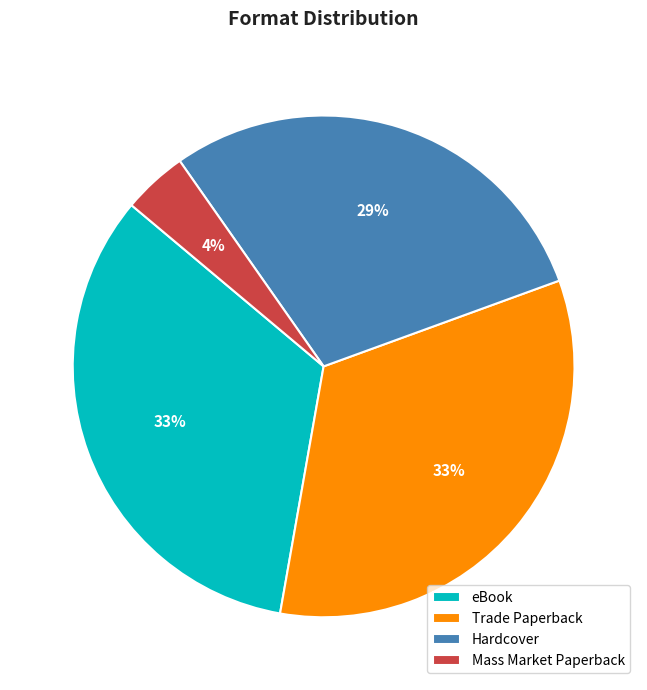

What is the smallest slice in the pie chart?

Mass Market Paperback